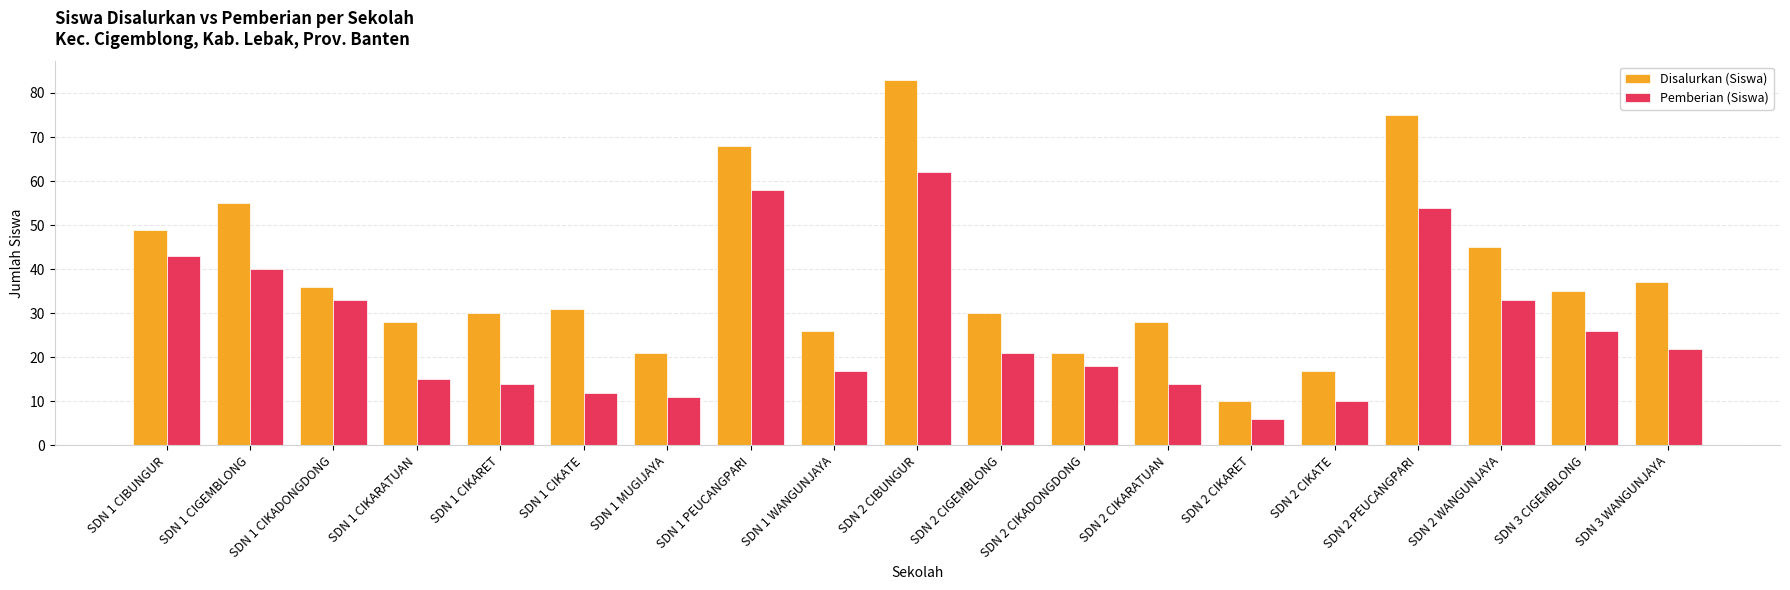

Reading left to right, list all the values displayed in this chart.

Disalurkan (Siswa): SDN 1 CIBUNGUR=49	SDN 1 CIGEMBLONG=55	SDN 1 CIKADONGDONG=36	SDN 1 CIKARATUAN=28	SDN 1 CIKARET=30	SDN 1 CIKATE=31	SDN 1 MUGIJAYA=21	SDN 1 PEUCANGPARI=68	SDN 1 WANGUNJAYA=26	SDN 2 CIBUNGUR=83	SDN 2 CIGEMBLONG=30	SDN 2 CIKADONGDONG=21	SDN 2 CIKARATUAN=28	SDN 2 CIKARET=10	SDN 2 CIKATE=17	SDN 2 PEUCANGPARI=75	SDN 2 WANGUNJAYA=45	SDN 3 CIGEMBLONG=35	SDN 3 WANGUNJAYA=37
Pemberian (Siswa): SDN 1 CIBUNGUR=43	SDN 1 CIGEMBLONG=40	SDN 1 CIKADONGDONG=33	SDN 1 CIKARATUAN=15	SDN 1 CIKARET=14	SDN 1 CIKATE=12	SDN 1 MUGIJAYA=11	SDN 1 PEUCANGPARI=58	SDN 1 WANGUNJAYA=17	SDN 2 CIBUNGUR=62	SDN 2 CIGEMBLONG=21	SDN 2 CIKADONGDONG=18	SDN 2 CIKARATUAN=14	SDN 2 CIKARET=6	SDN 2 CIKATE=10	SDN 2 PEUCANGPARI=54	SDN 2 WANGUNJAYA=33	SDN 3 CIGEMBLONG=26	SDN 3 WANGUNJAYA=22